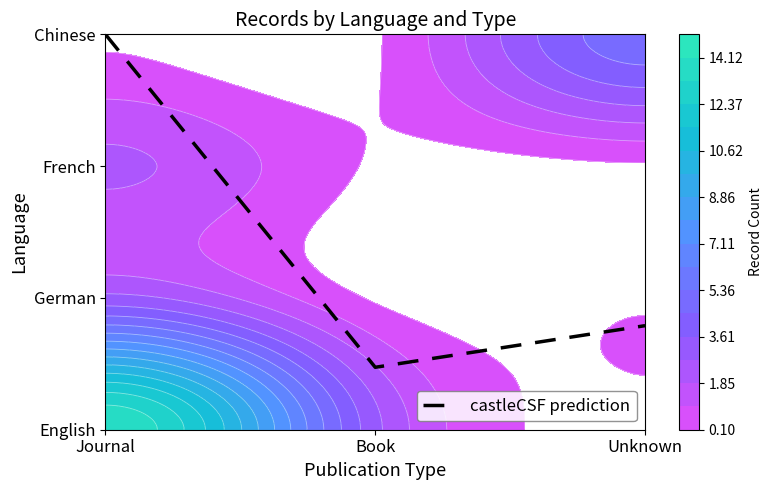

Reading left to right, extract all data points from this chart.

Journal=3.0	Book=0.5	Unknown=0.8